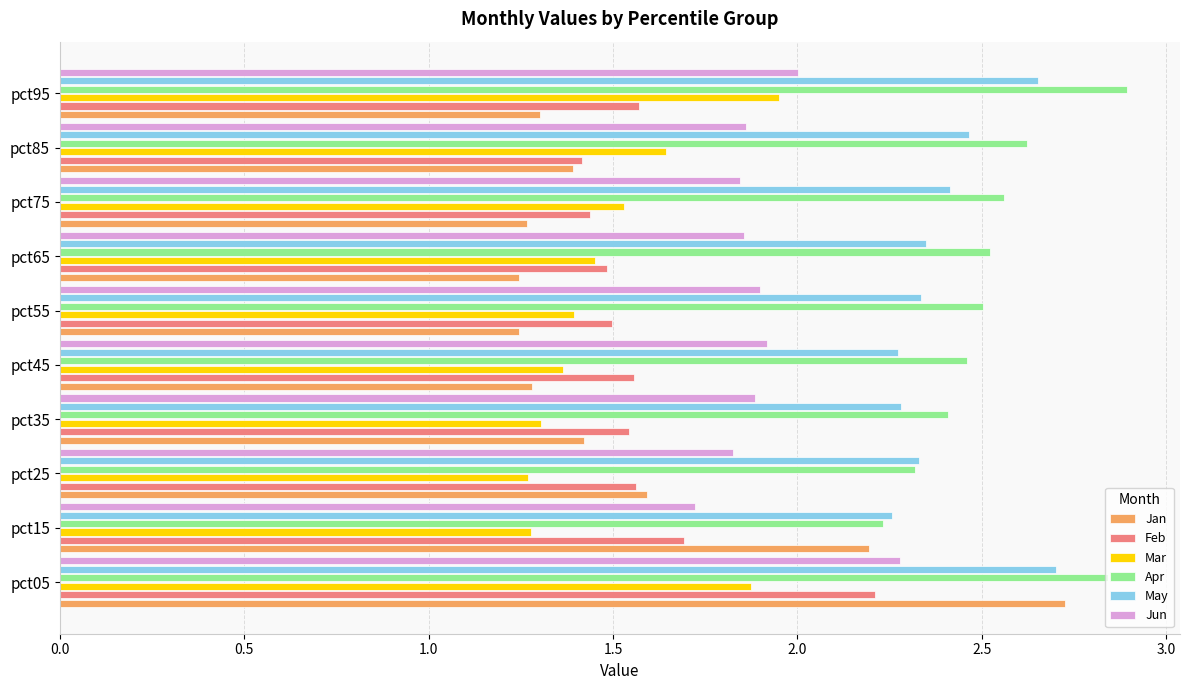

What is the maximum value shown in the chart?

2.9